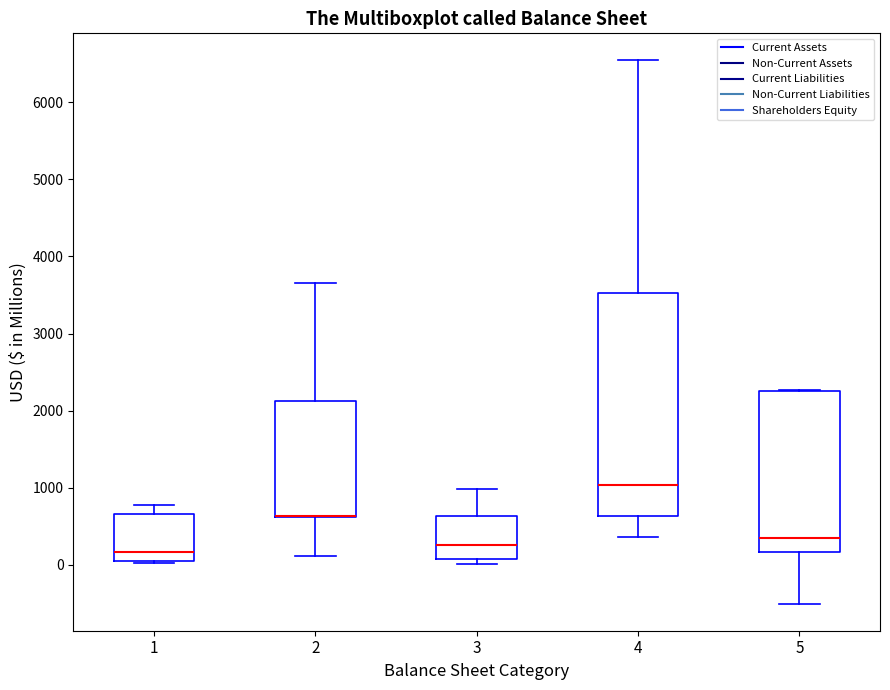

Reading left to right, transcribe this box plot: for each box, give where its median line is, the range the box spans, and where its two whiskers end, as read against the y-axis. The values are not printed on the chart, so give them approximately, as read against the axis.

1: median 200, box 0 to 700, whiskers 0 to 800
2: median 600 (drawn on the box's lower edge), box 600 to 2100, whiskers 100 to 3700
3: median 300, box 100 to 600, whiskers 0 to 1000
4: median 1000, box 600 to 3500, whiskers 400 to 6500
5: median 400, box 200 to 2300, whiskers -500 to 2300